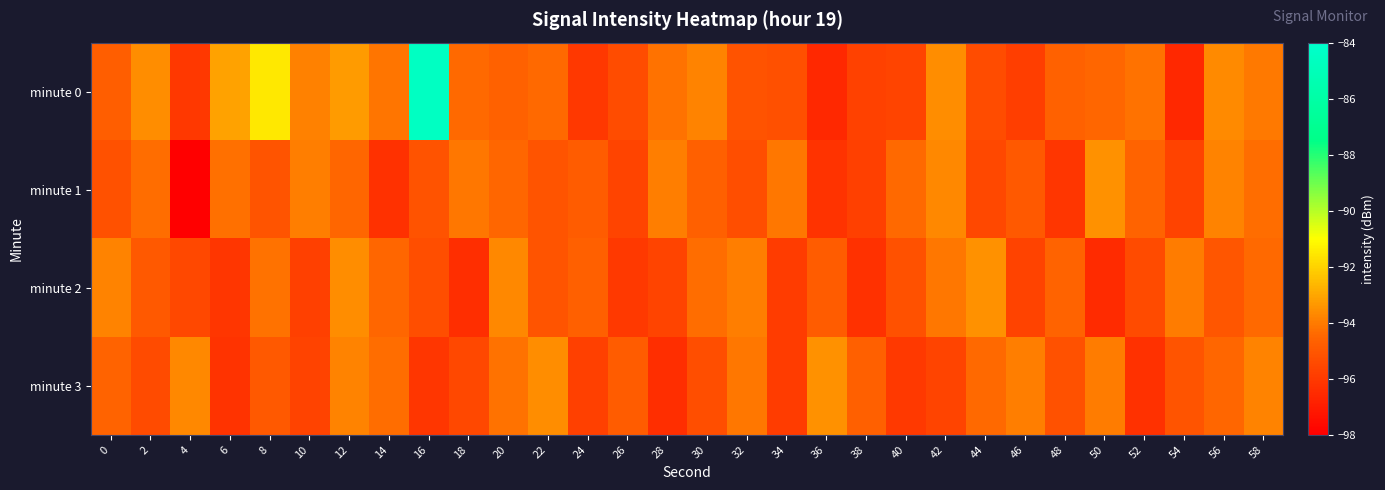

Which series has the largest range (max minus min)?

minute 0